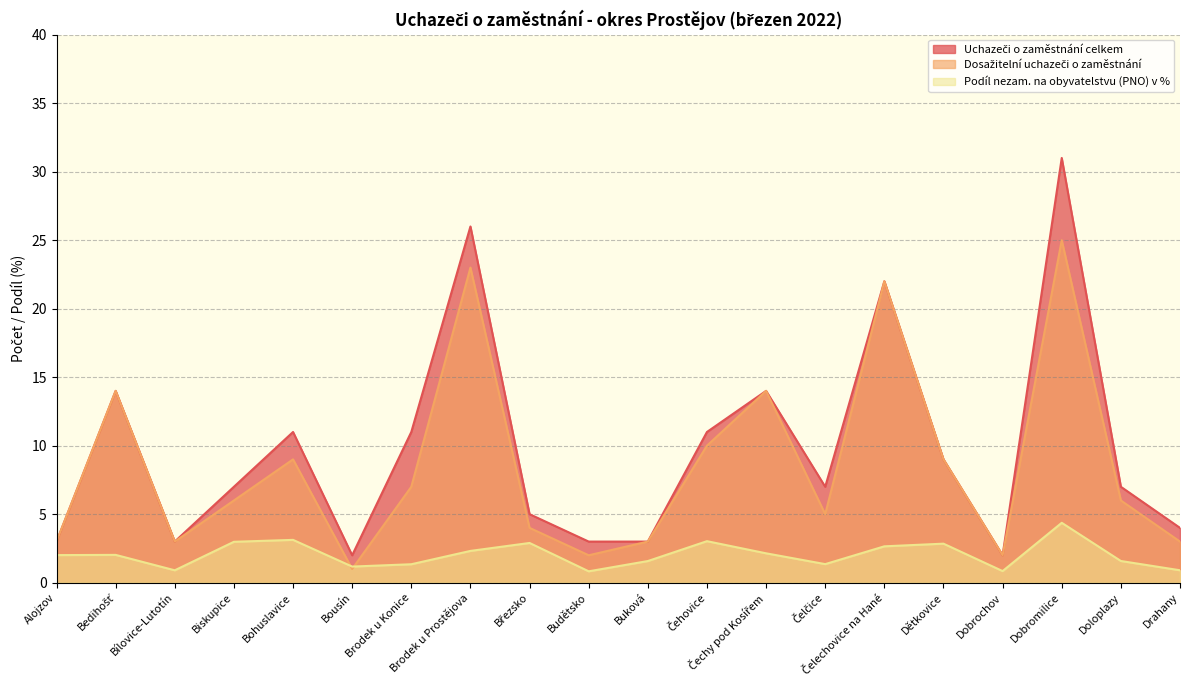

Reading right to left, what are all the values shown in this chart?

Uchazeči o zaměstnání celkem: 4.0	7.0	31.0	2.0	9.0	22.0	7.0	14.0	11.0	3.0	3.0	5.0	26.0	11.0	2.0	11.0	7.0	3.0	14.0	3.0
Dosažitelní uchazeči o zaměstnání: 3.0	6.0	25.0	2.0	9.0	22.0	5.0	14.0	10.0	3.0	2.0	4.0	23.0	7.0	1.0	9.0	6.0	3.0	14.0	3.0
Podíl nezam. na obyvatelstvu (PNO) v %: 0.9	1.6	4.4	0.8	2.8	2.7	1.4	2.1	3.0	1.6	0.8	2.9	2.3	1.3	1.2	3.1	3.0	0.9	2.0	2.0